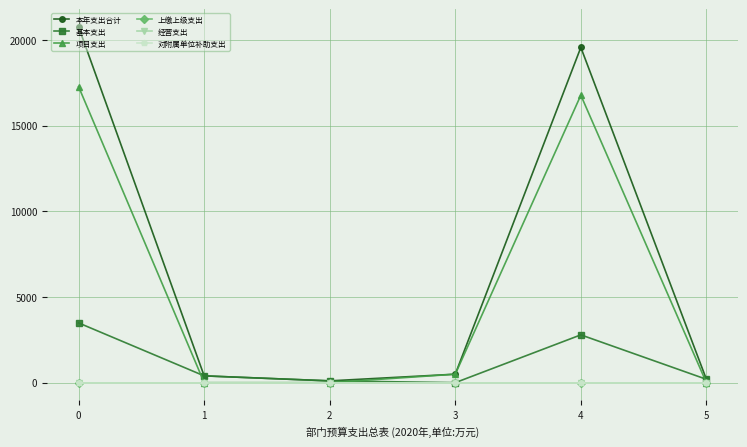

Is this an area chart (filled region under the line)?

No